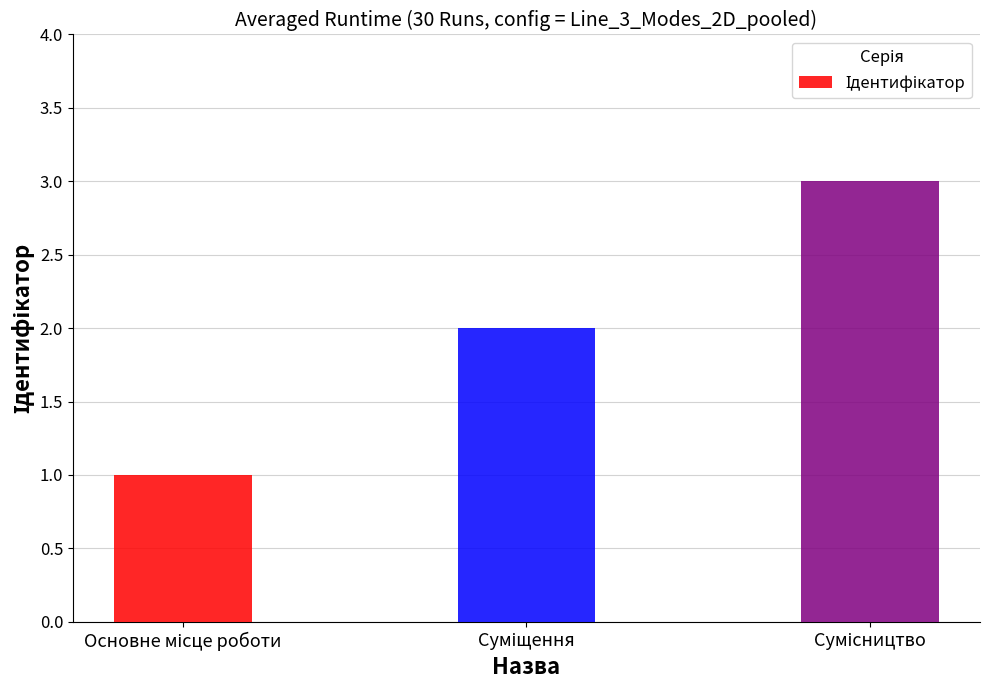

What is the maximum value shown in the chart?

3